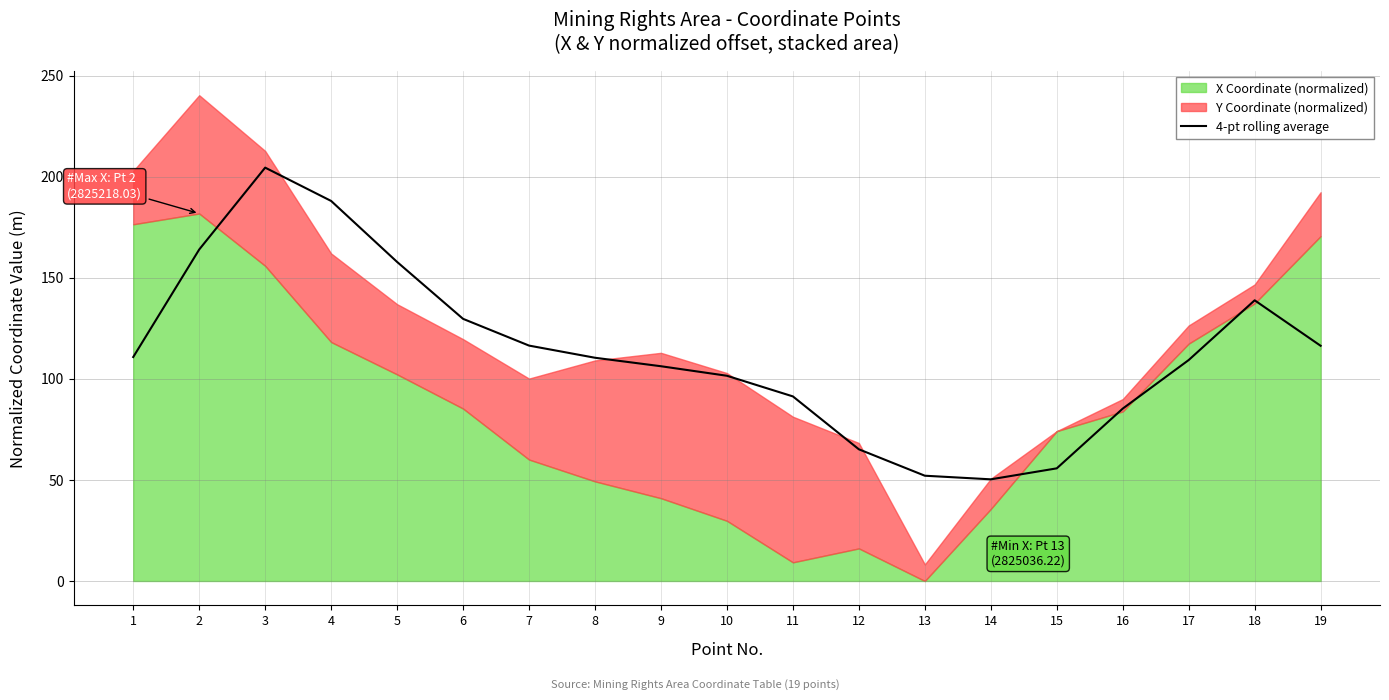

Where does the data first go above 110?

1